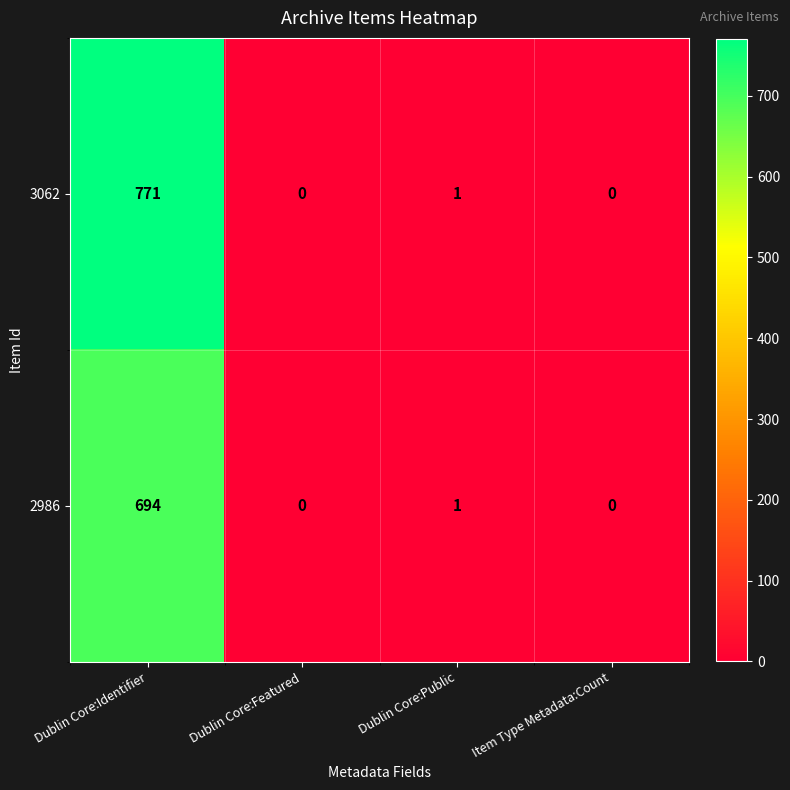

Reading left to right, extract all data points from this chart.

3062: Dublin Core:Identifier=771	Dublin Core:Featured=0	Dublin Core:Public=1	Item Type Metadata:Count=0
2986: Dublin Core:Identifier=694	Dublin Core:Featured=0	Dublin Core:Public=1	Item Type Metadata:Count=0